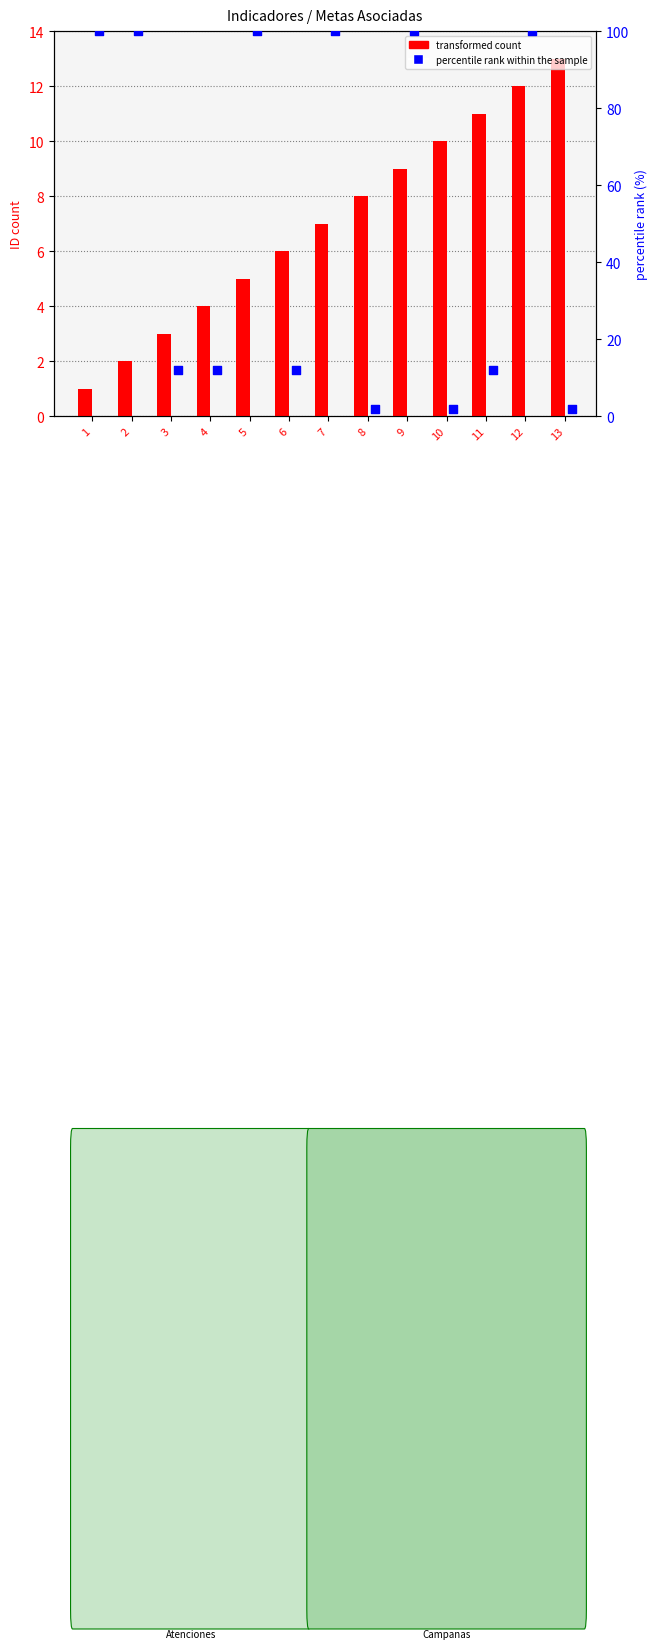

At how many categories does at least one series exceed 26?

6